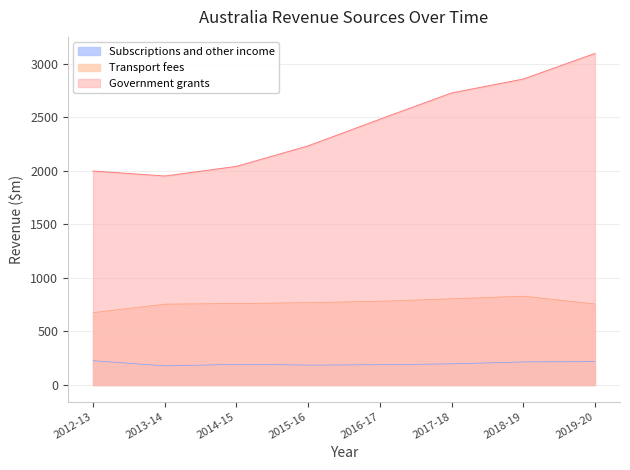

True or false: Subscriptions and other income has more than 2 interior local peaks.

False